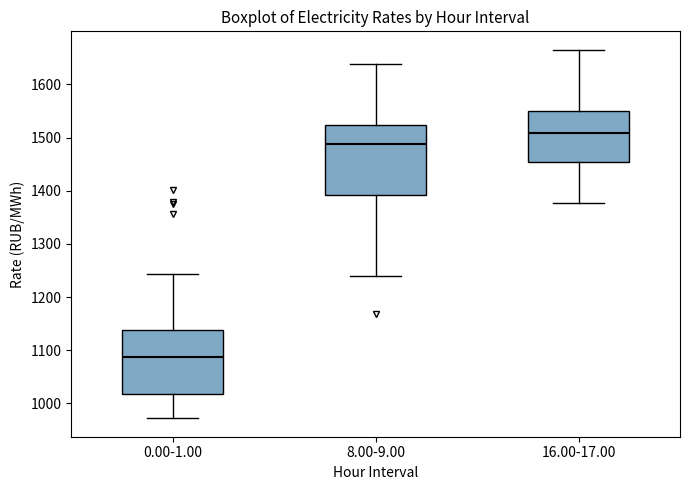

Where is the upper edge of the box for 8.00-9.00 on the y-axis? The values are not printed on the chart, so give them approximately, as read against the axis.

1520